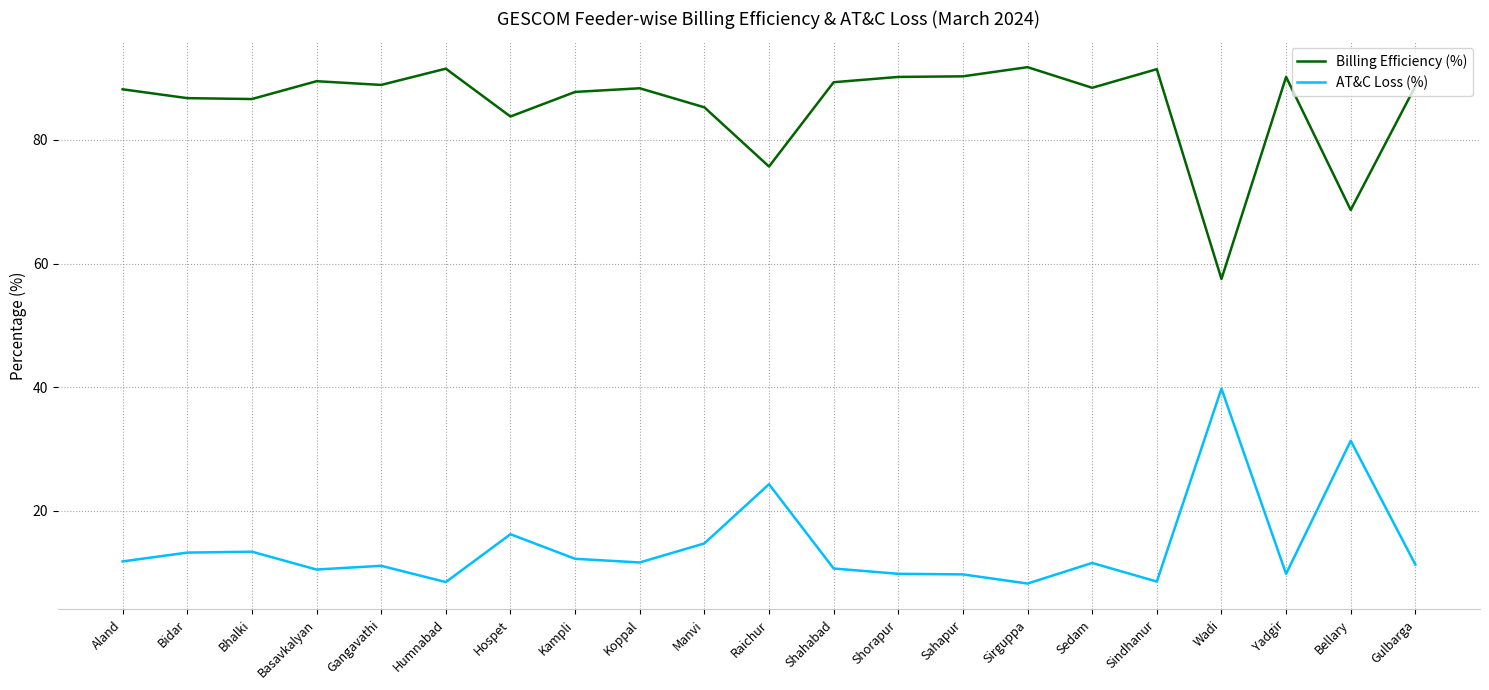

Is this an area chart (filled region under the line)?

No